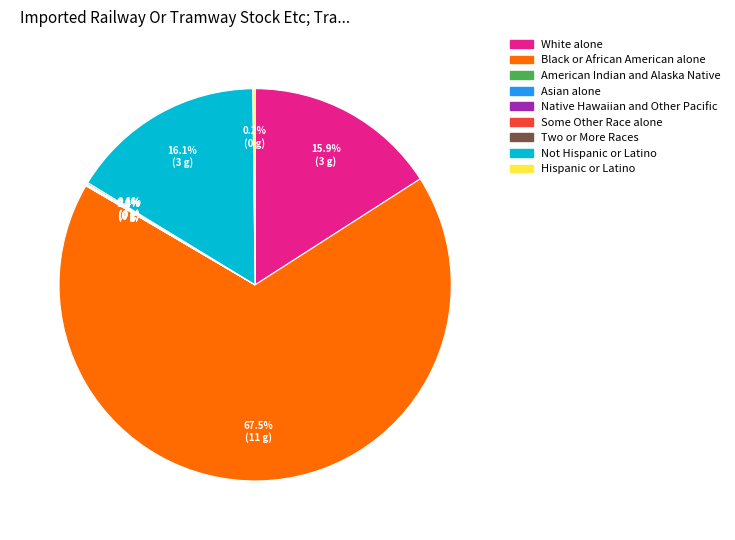

How much of the chart is everything except Asian alone?

99.9%